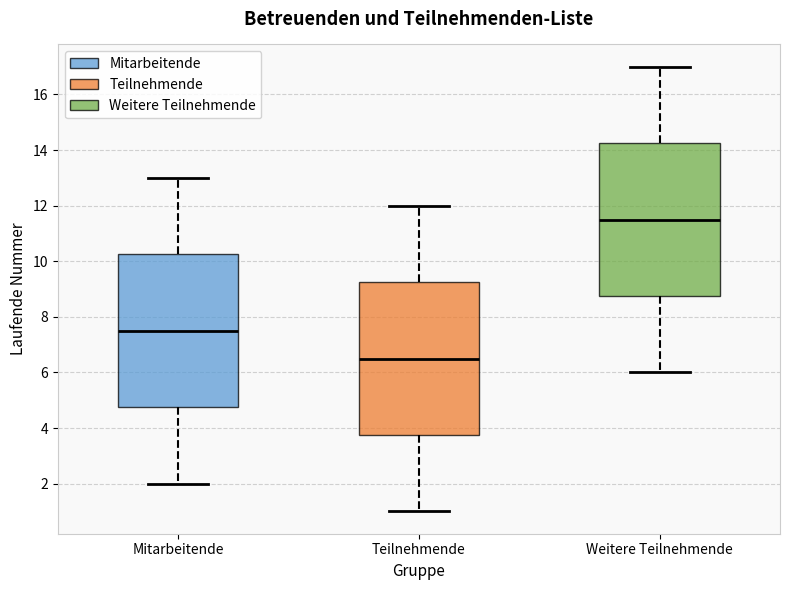

Reading left to right, transcribe this box plot: for each box, give where its median line is, the range the box spans, and where its two whiskers end, as read against the y-axis. The values are not printed on the chart, so give them approximately, as read against the axis.

Mitarbeitende: median 7.6, box 4.8 to 10.2, whiskers 2.0 to 13.0
Teilnehmende: median 6.6, box 3.8 to 9.2, whiskers 1.0 to 12.0
Weitere Teilnehmende: median 11.6, box 8.8 to 14.2, whiskers 6.0 to 17.0